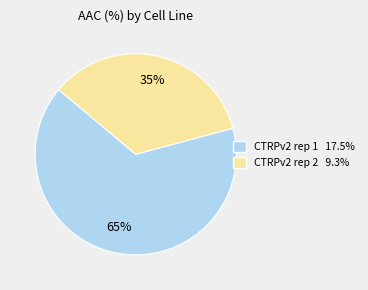

What is the largest slice in the pie chart?

CTRPv2 rep 1